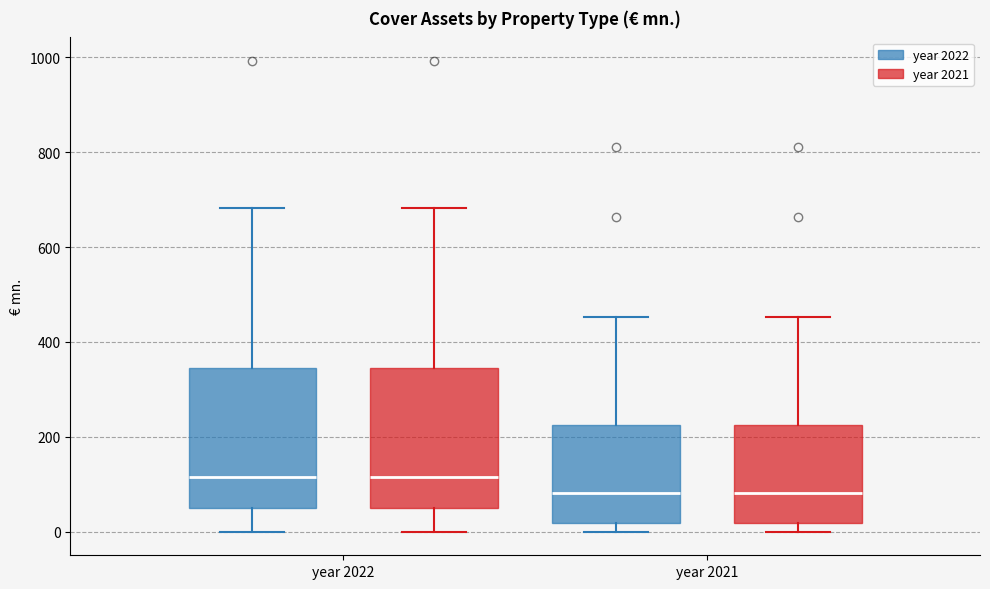

Reading left to right, transcribe this box plot: for each box, give where its median line is, the range the box spans, and where its two whiskers end, as read against the y-axis. The values are not printed on the chart, so give them approximately, as read against the axis.

year 2022 (year 2022): median 120, box 60 to 340, whiskers 0 to 680
year 2022 (year 2021): median 120, box 60 to 340, whiskers 0 to 680
year 2021 (year 2022): median 80, box 20 to 220, whiskers 0 to 460
year 2021 (year 2021): median 80, box 20 to 220, whiskers 0 to 460